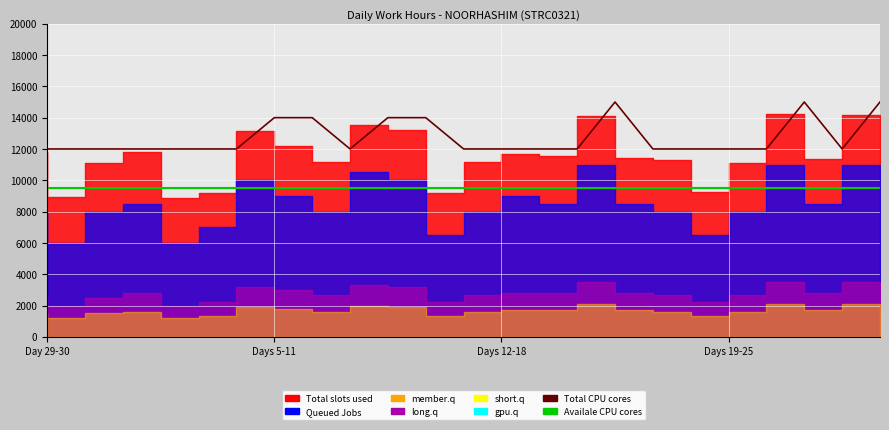

True or false: Total CPU cores has more than 2 points higher than both neighbors.

False